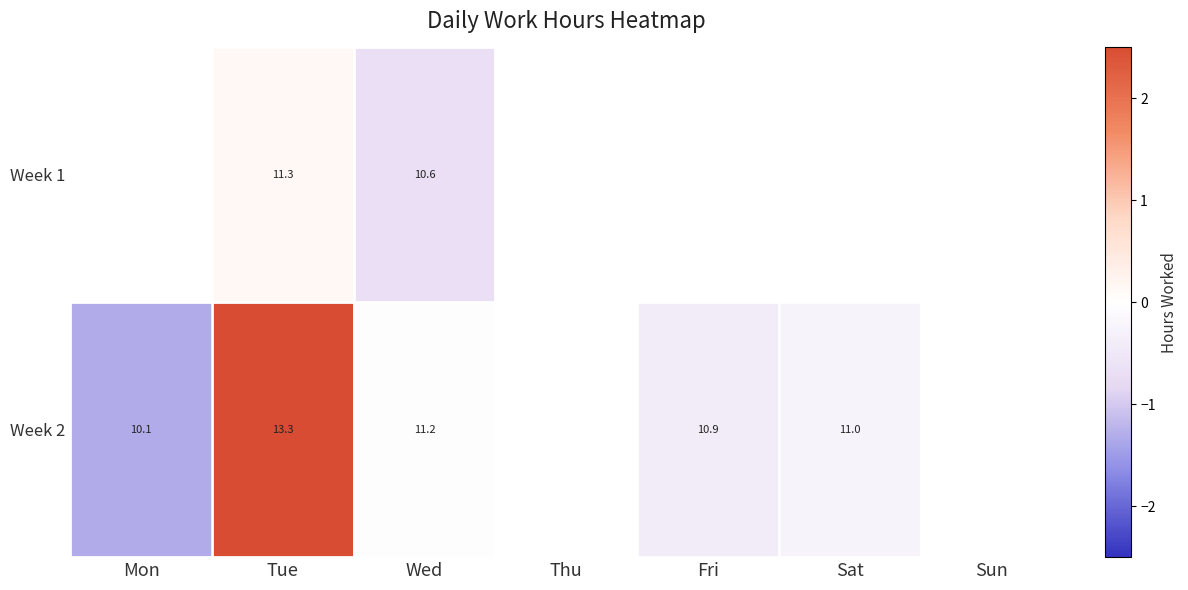

Read the Week 1 value at Wed.

-0.7